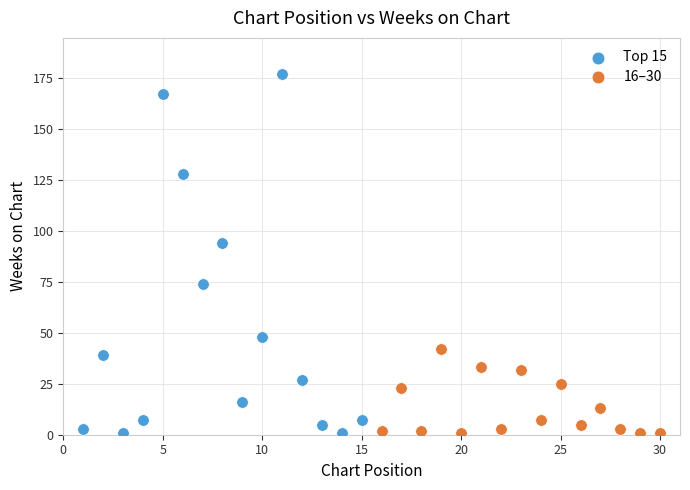

Which series has the widest spread of Y values?

Top 15